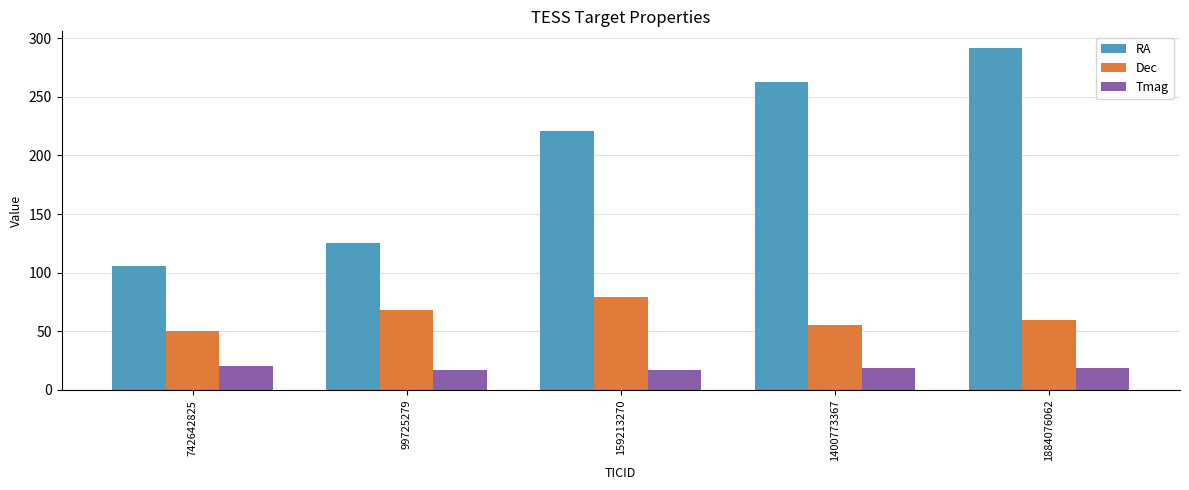

How many bars are there in total?

15